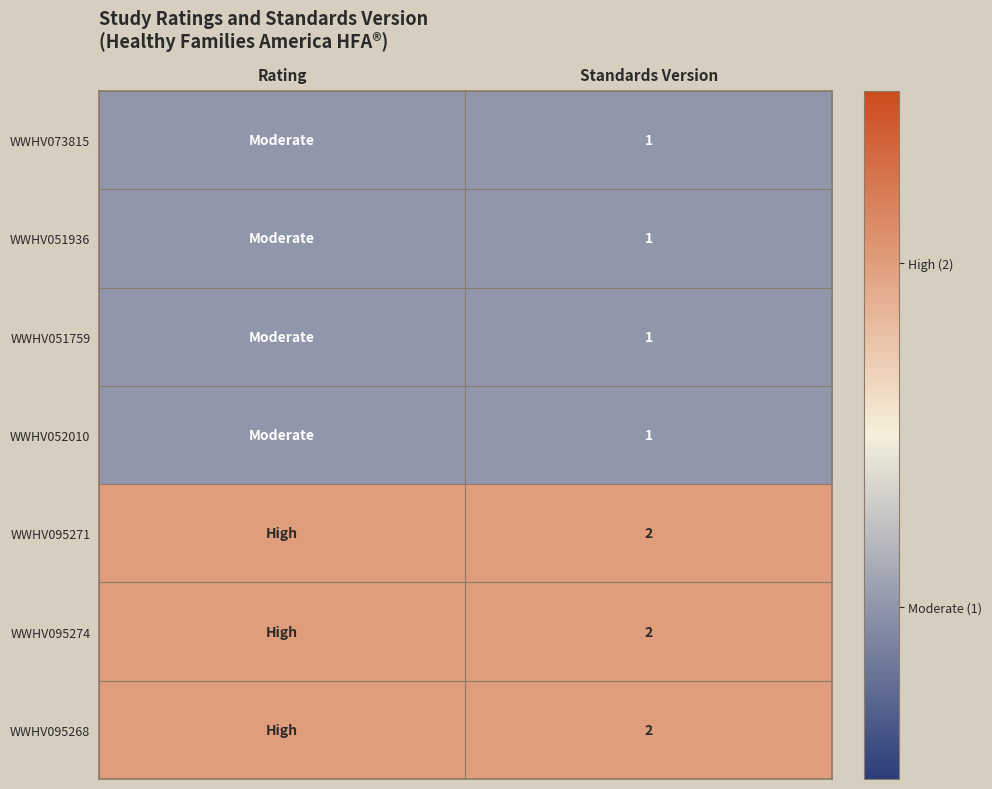

What is the total value across all series at Standards Version?

10